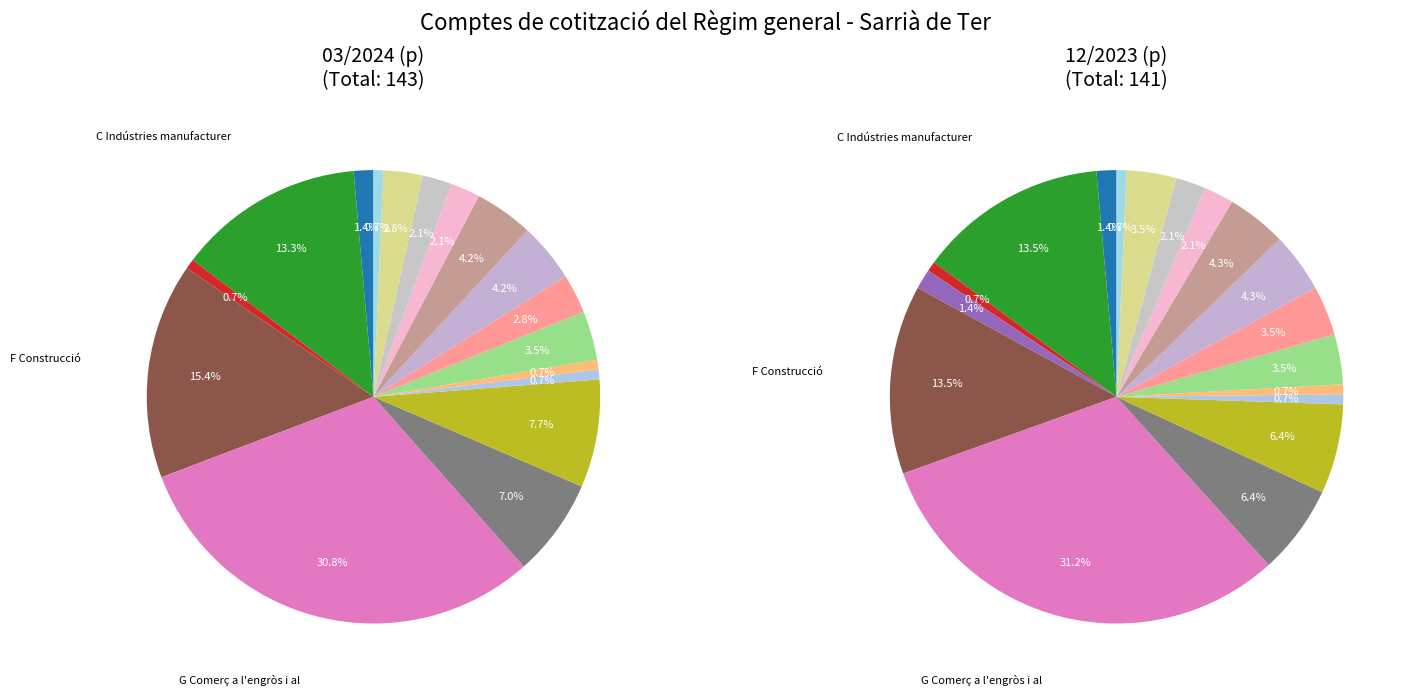

What is the largest slice in the pie chart?

G Comerç a l'engròs i al detall